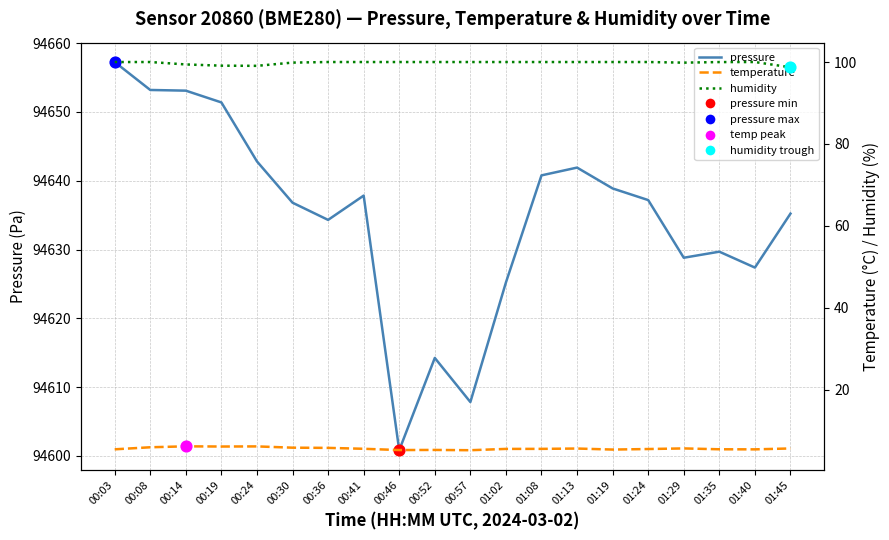

At how many categories does at least one series exceed 78426?

20